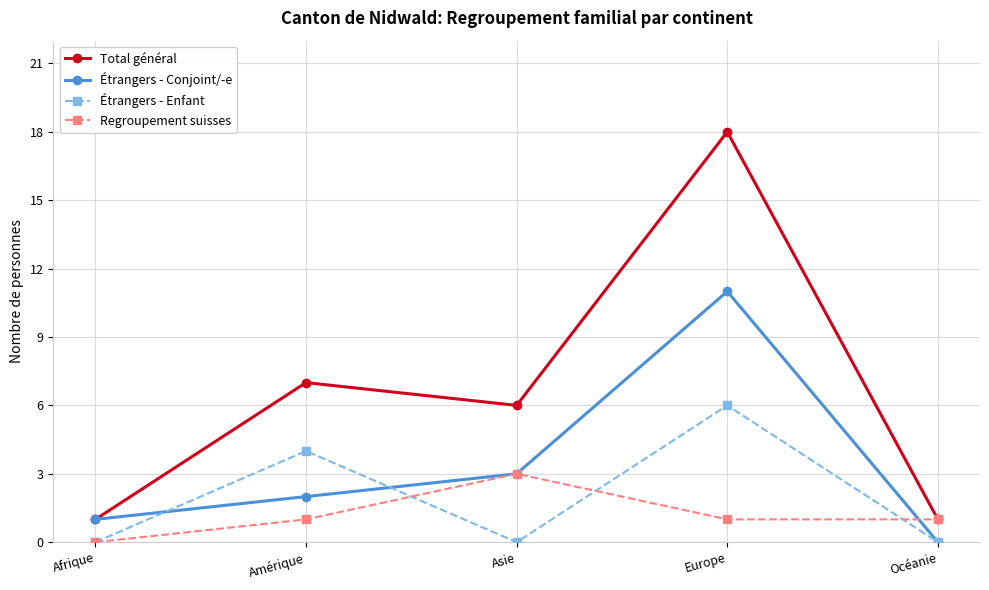

List the series in order of their peak value, lowest first.

Regroupement suisses, Étrangers - Enfant, Étrangers - Conjoint/-e, Total général